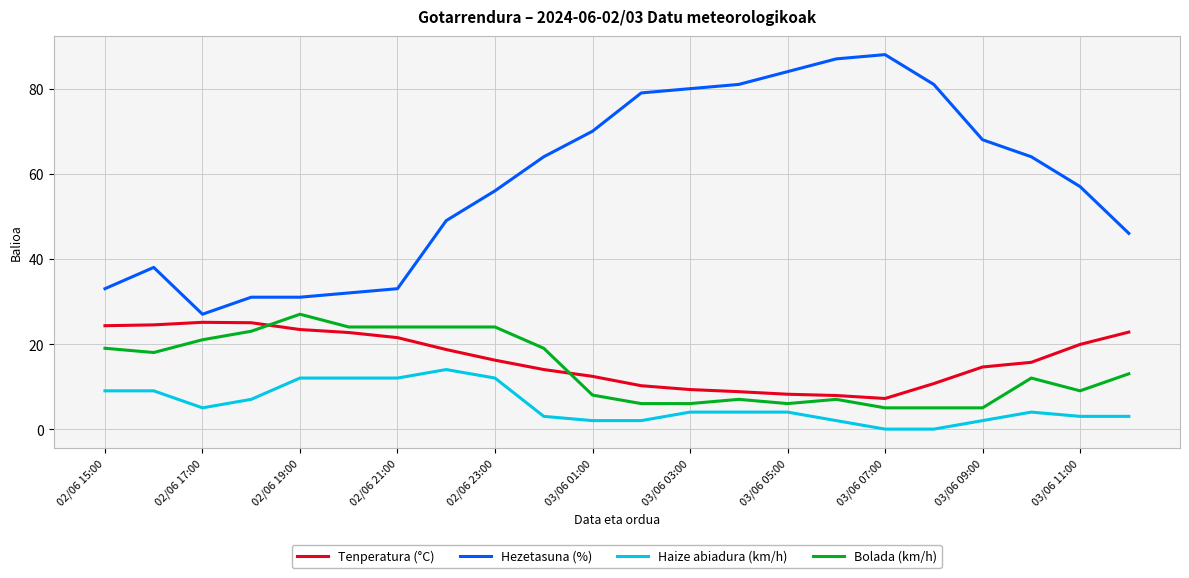

What is the highest value of the Tenperatura (°C) series?

25.1